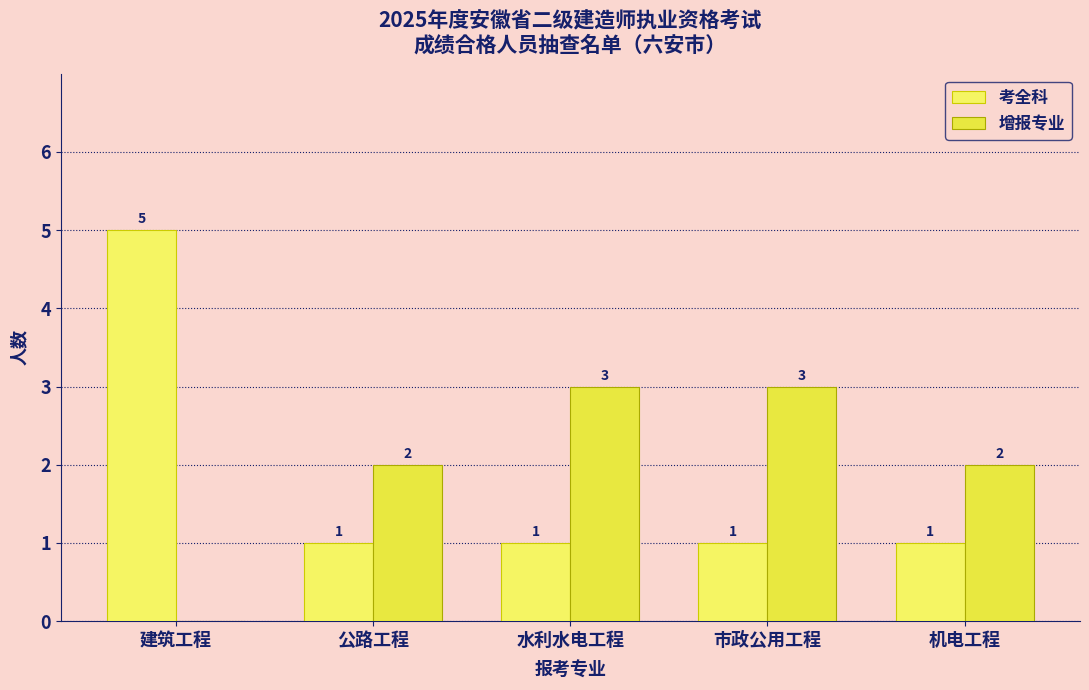

Rank the series by their maximum value, from lowest to highest.

增报专业, 考全科